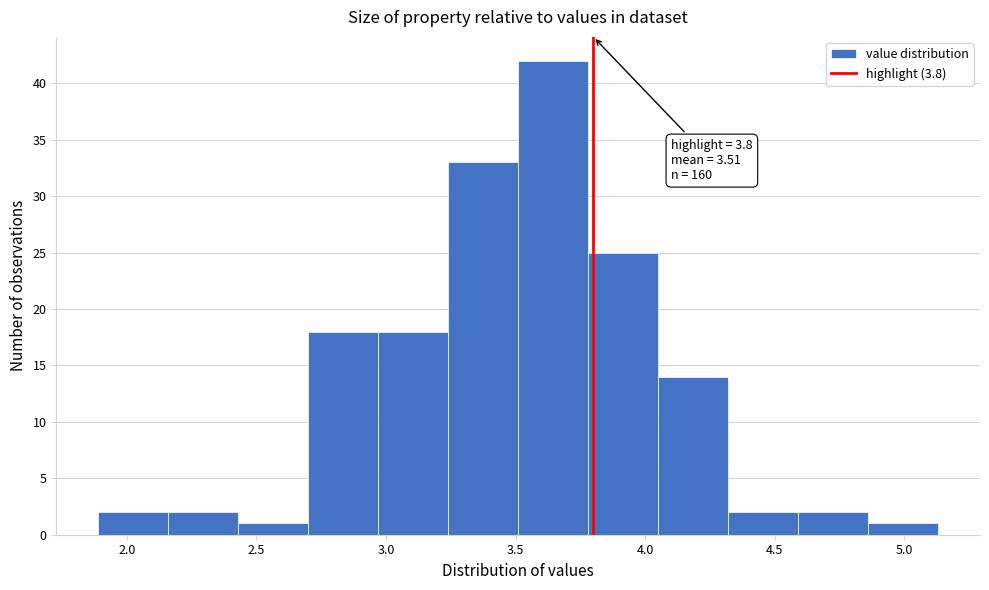

Over which range of the x-axis is the bar tallest?

3.51 to 3.78